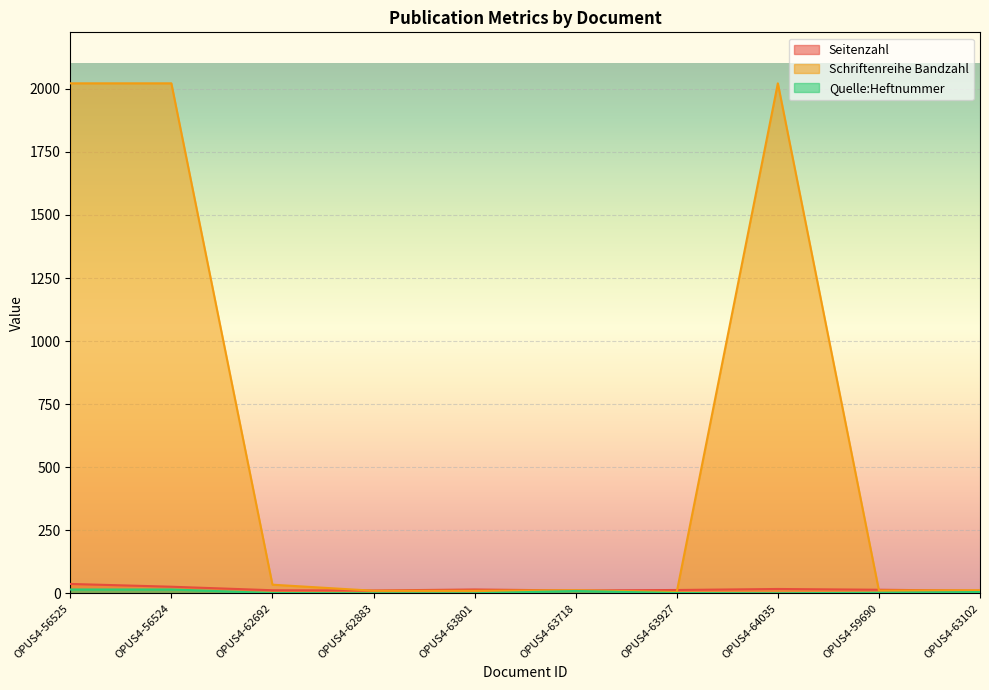

What is the spread (max minus min) of values at OPUS4-63801?

15